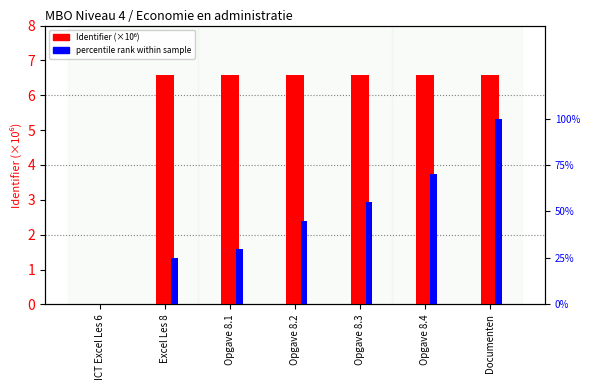

What is the value of the Identifier (×10⁶) bar at the 4th from the left?

6.6